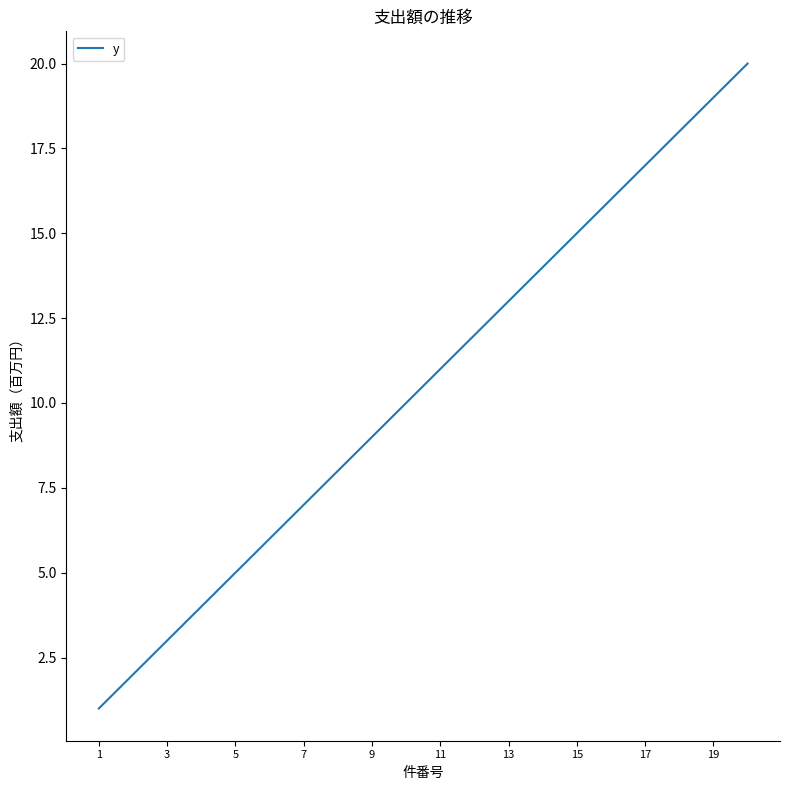

What is the greatest value displayed?

20